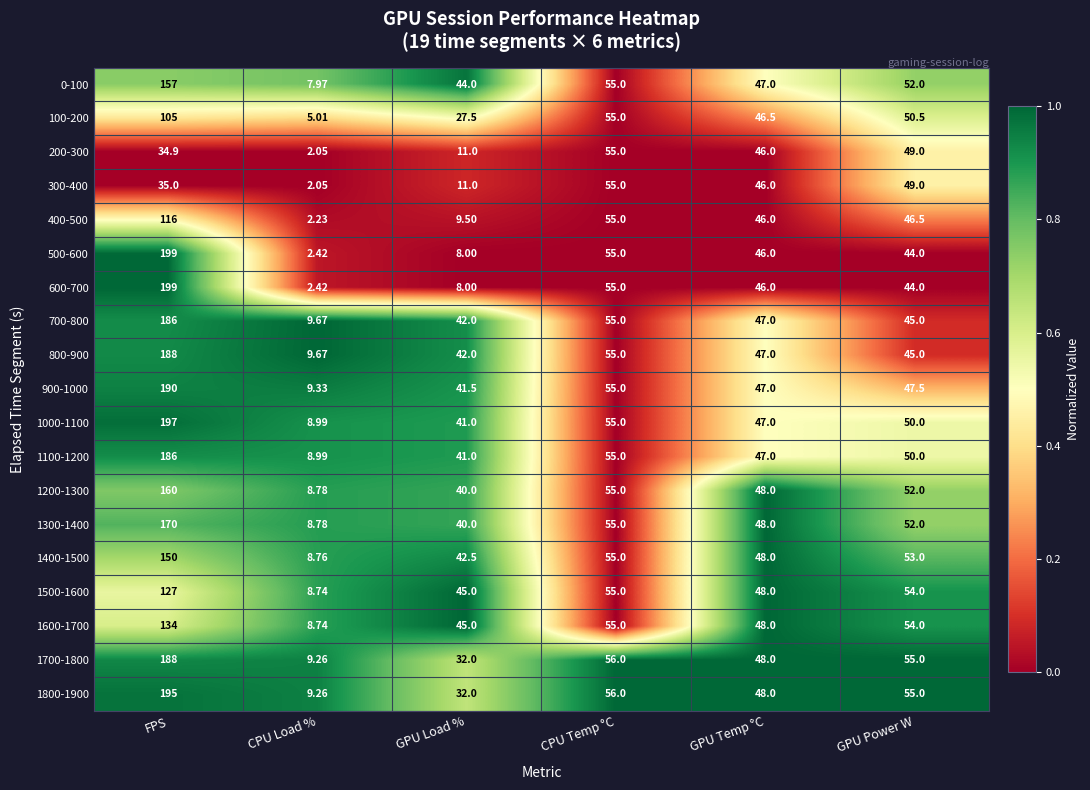

How many distinct data groups are displayed?

19